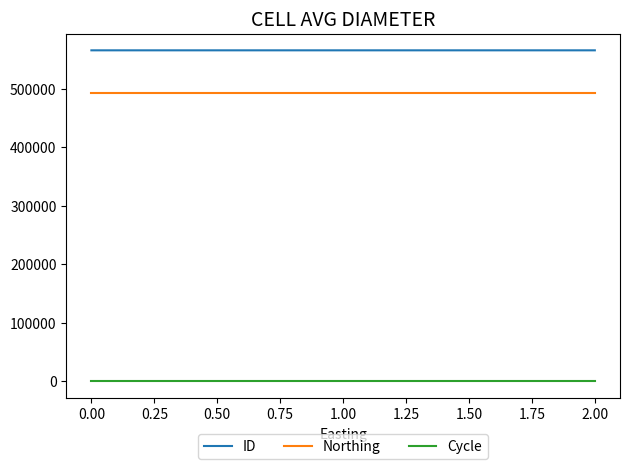

List the series in order of their peak value, lowest first.

Cycle, Northing, ID